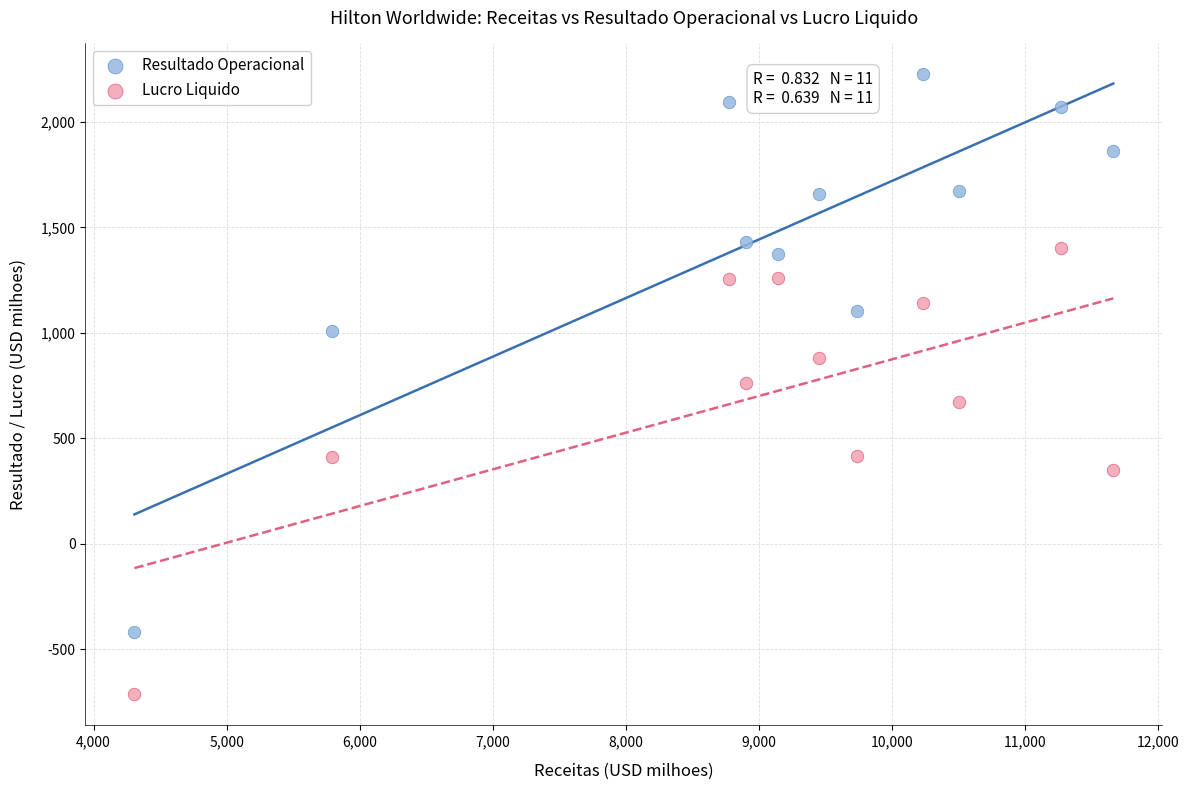

Which series has the widest spread of Y values?

Resultado Operacional